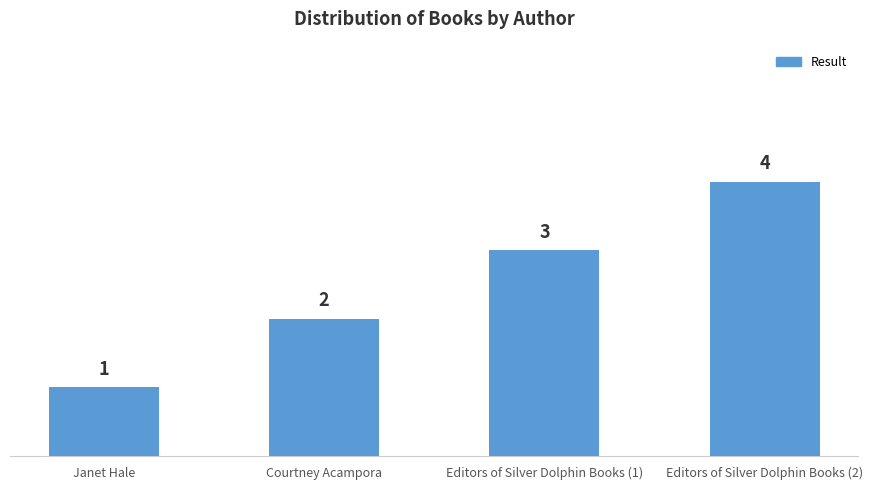

What is the label of the 3rd bar from the left?

Editors of Silver Dolphin Books (1)